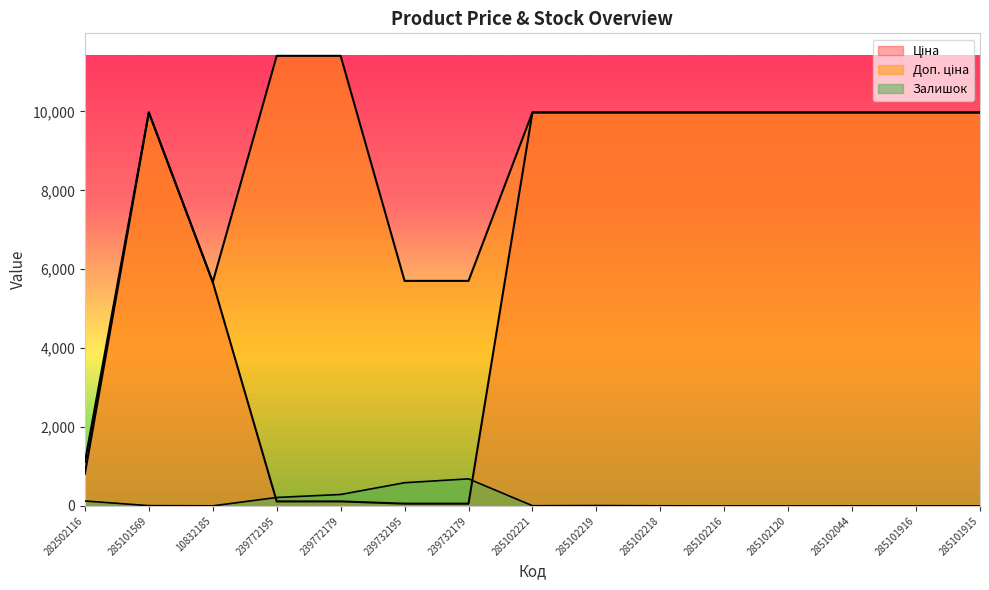

Does the chart display data point markers on the line(s)?

No